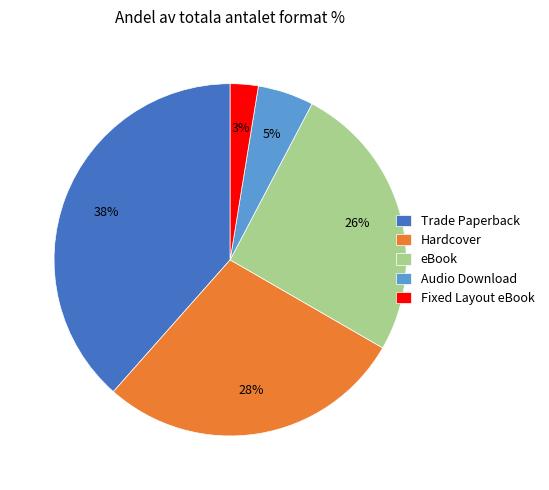

To the nearest percent, what portion does Fixed Layout eBook represent?

3%